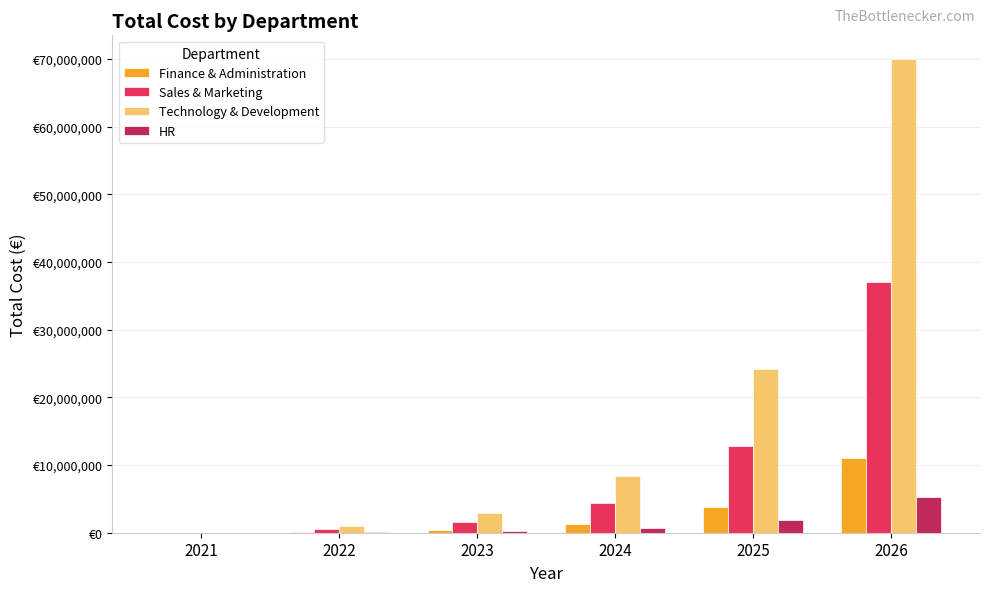

Which series has the largest range (max minus min)?

Technology & Development